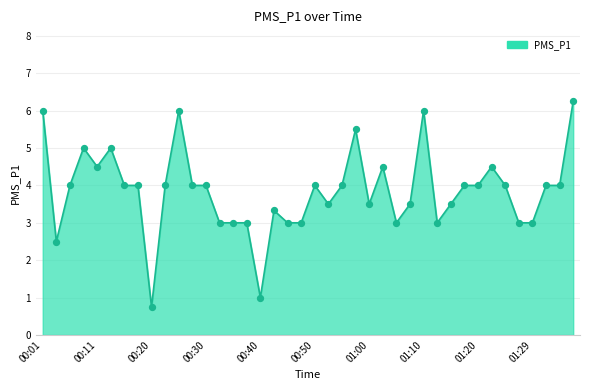

What is the minimum value shown in the chart?

0.8